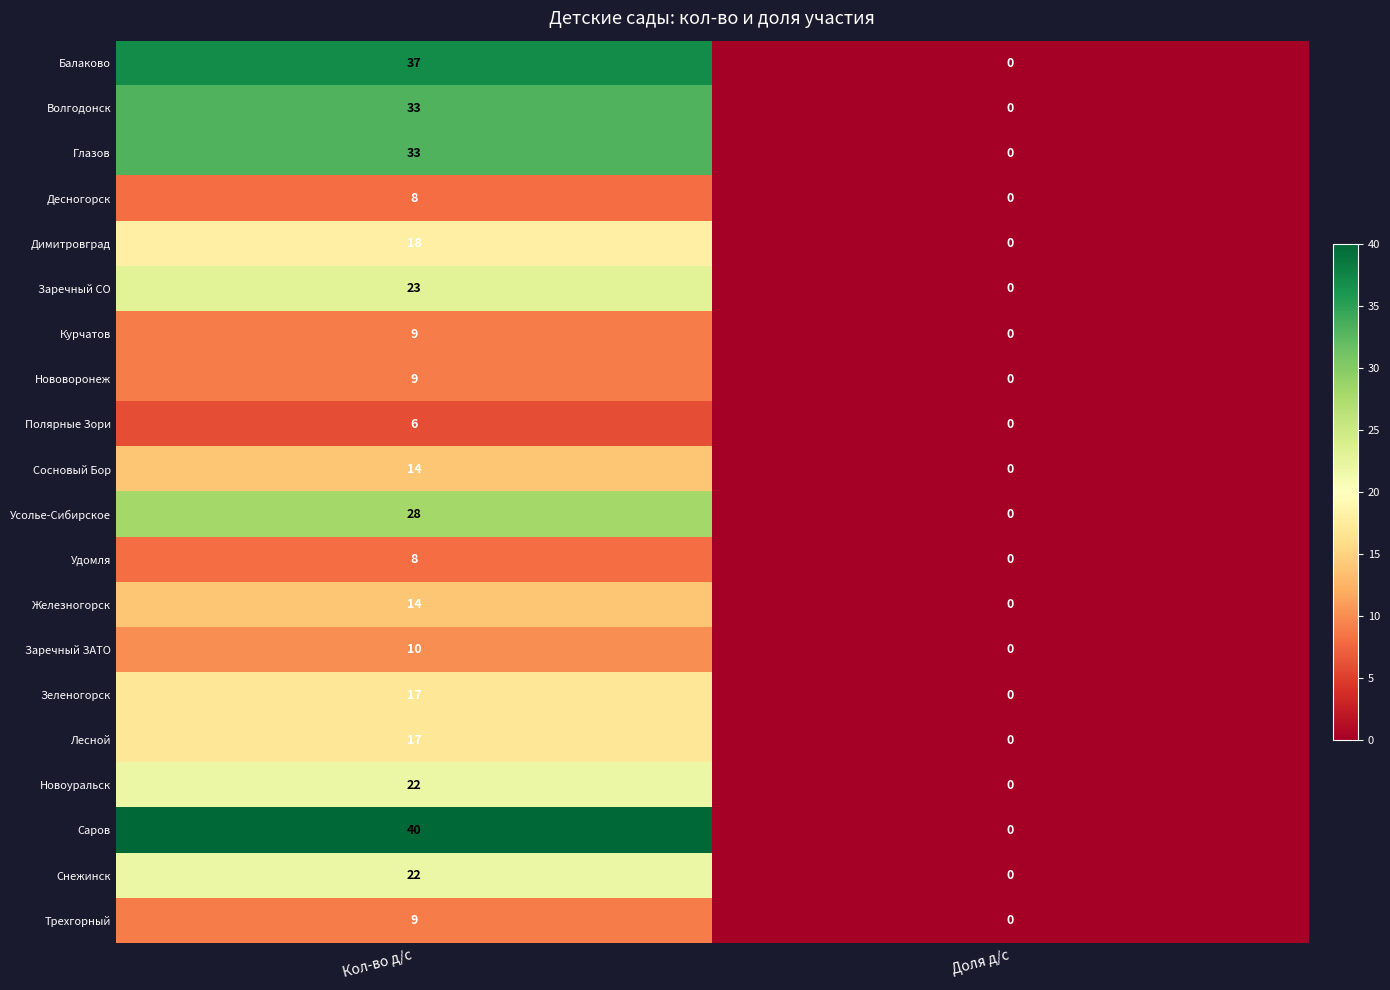

At how many categories does at least one series exceed 28?

1